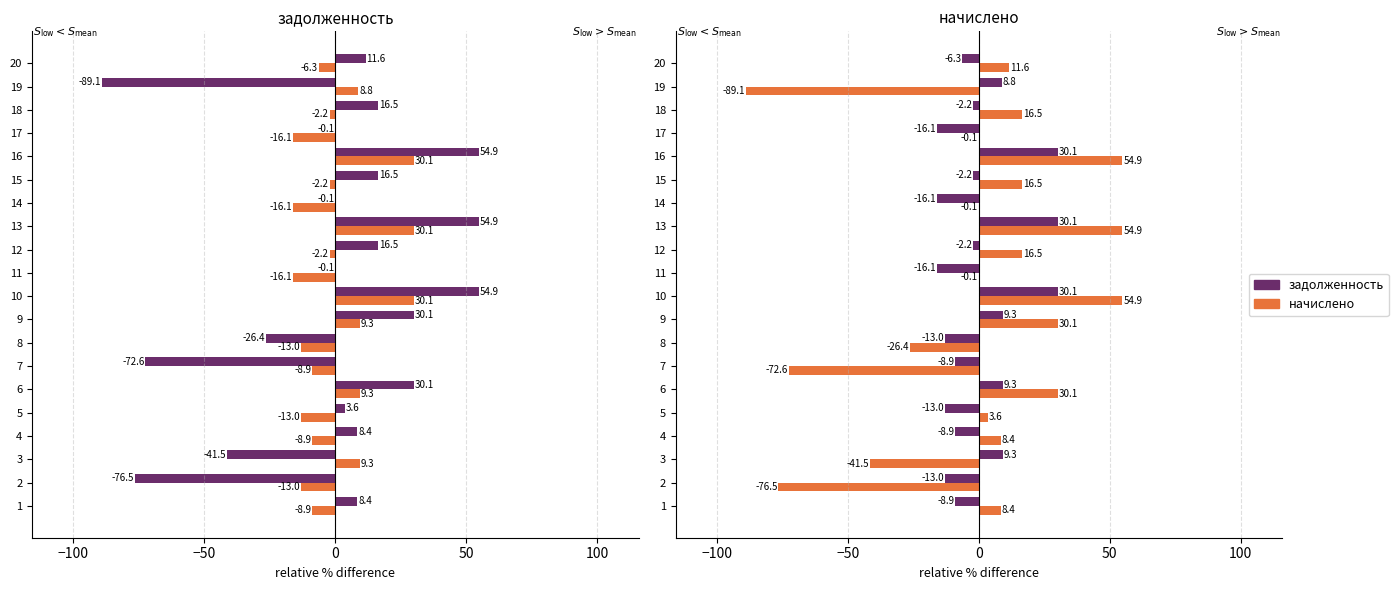

Between 19 and 10, which is larger?

10